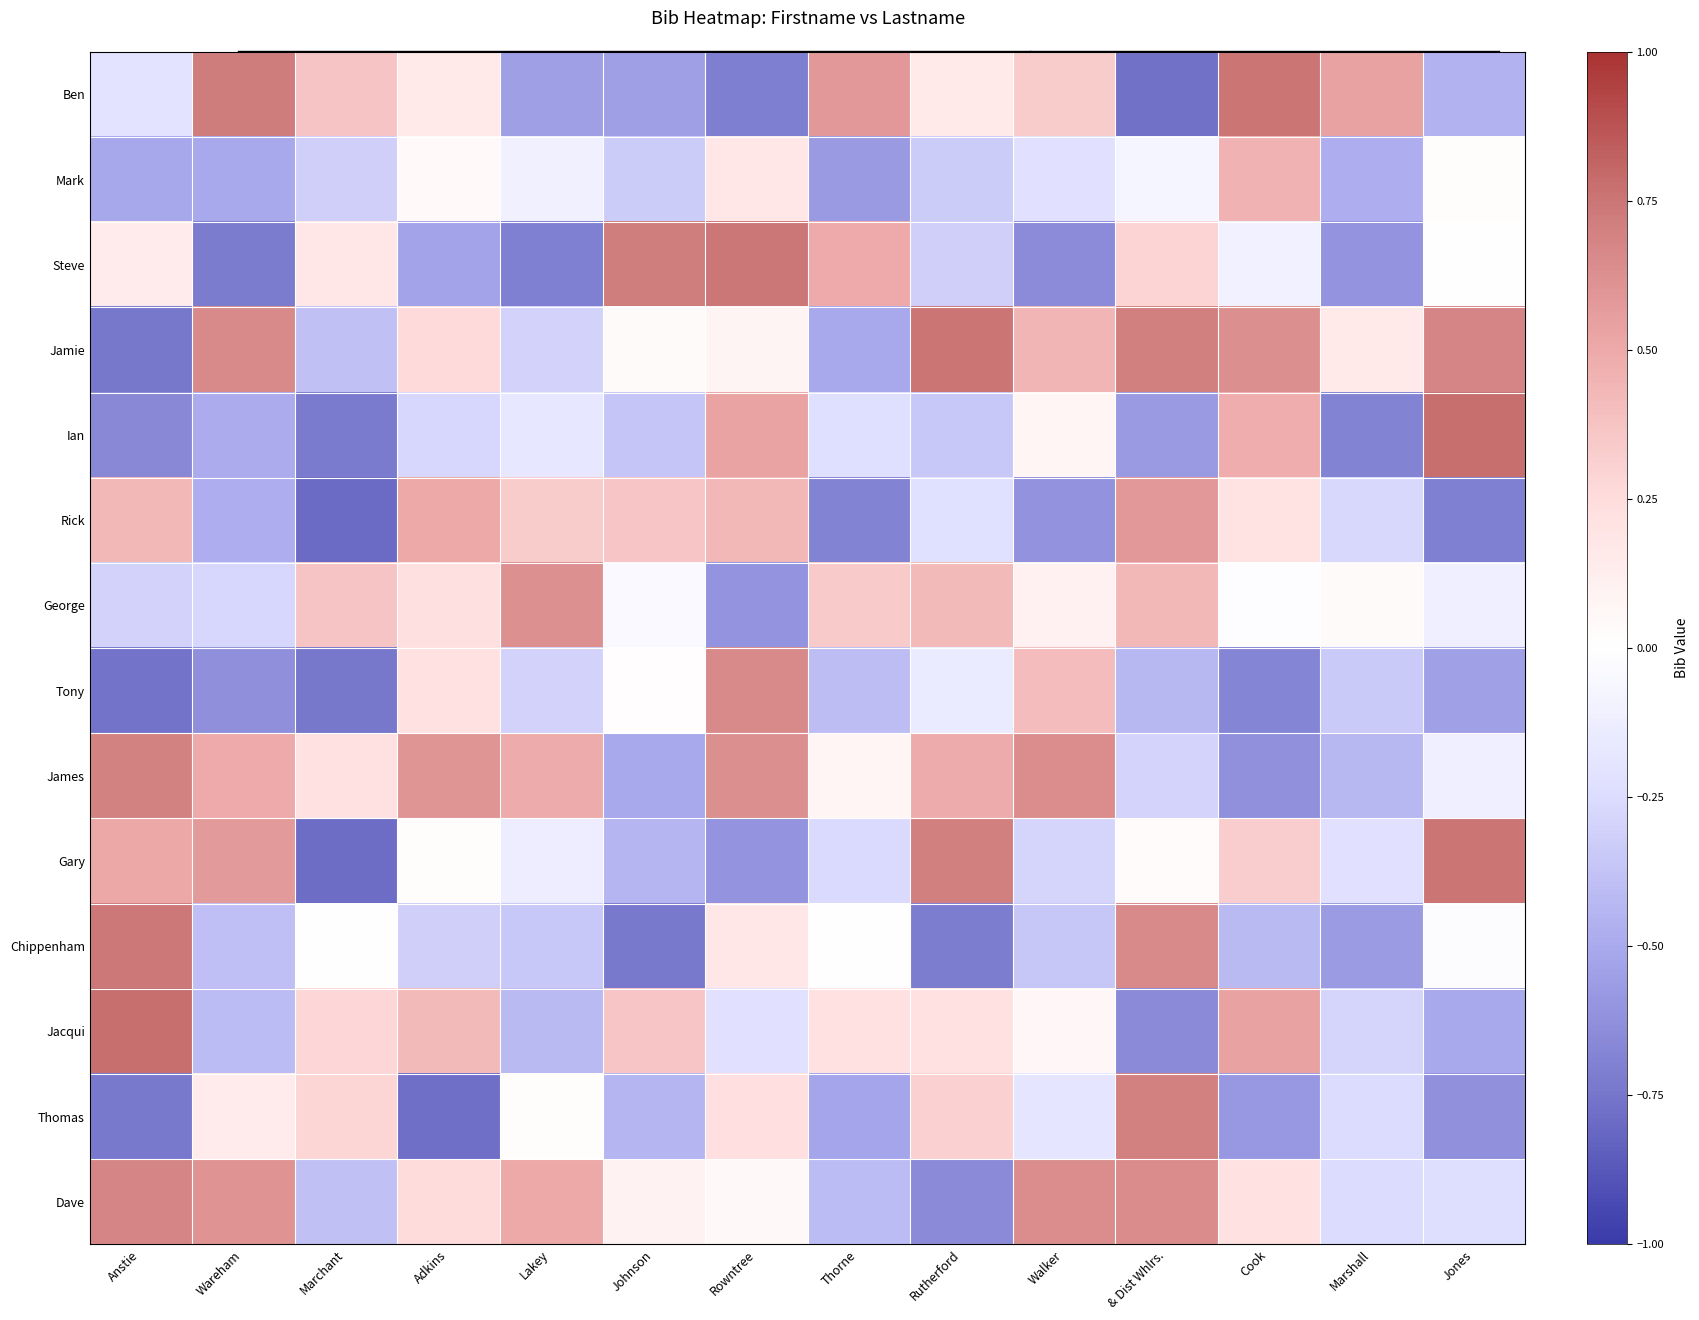

What is the total value across all series at Walker?

0.4